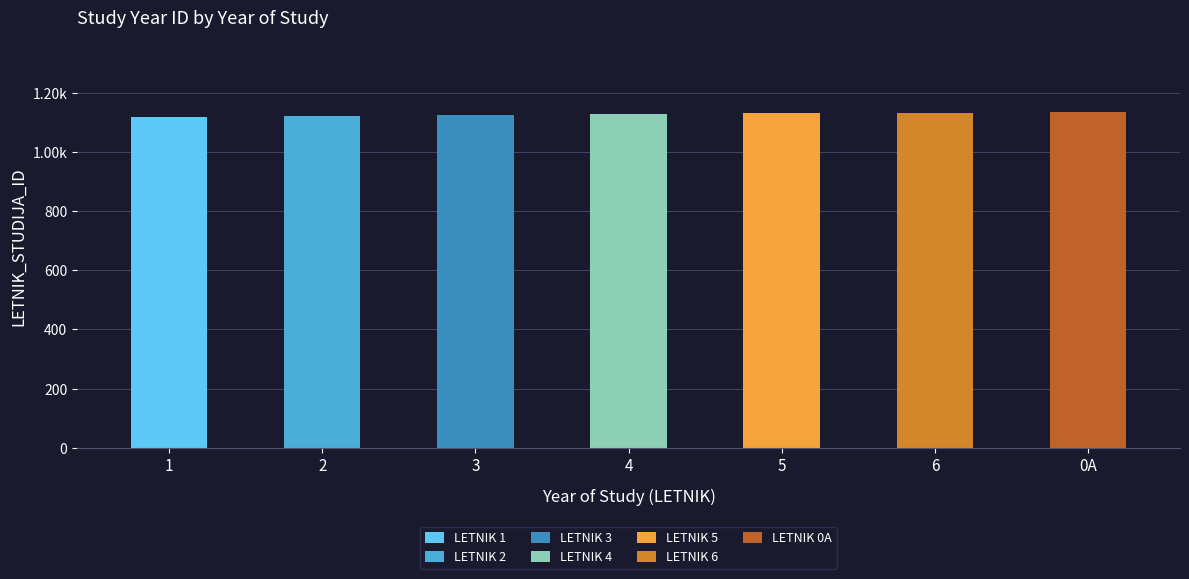

What is the label of the 4th bar from the left?

4